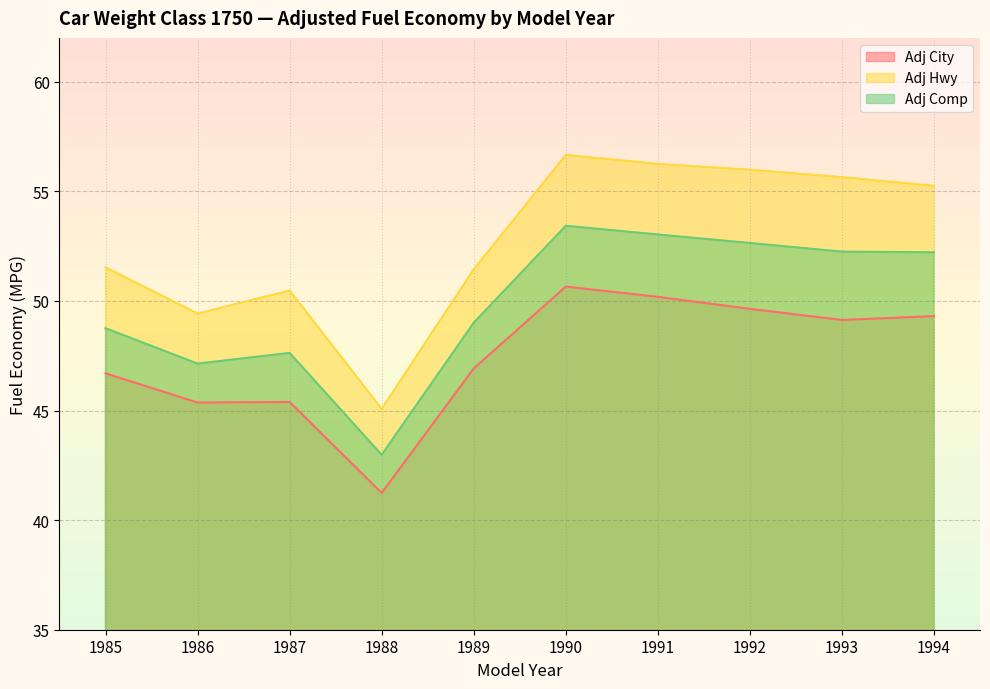

How many interior local valleys does the Adj Hwy series have?

2